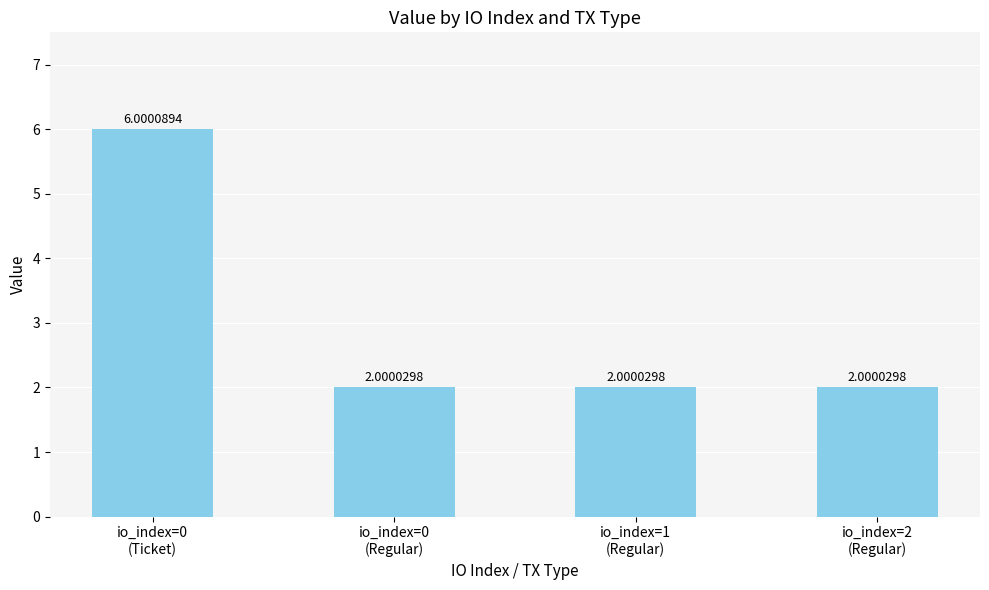

What is the difference between the maximum and minimum values?

4.0